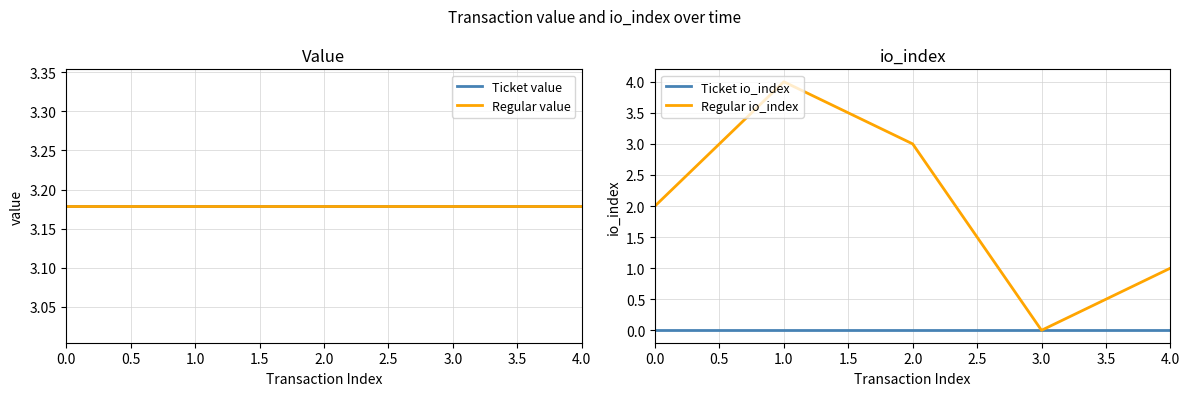

Is the value of Ticket io_index at 4.0 greater than the value of Regular io_index at 4.0?

No